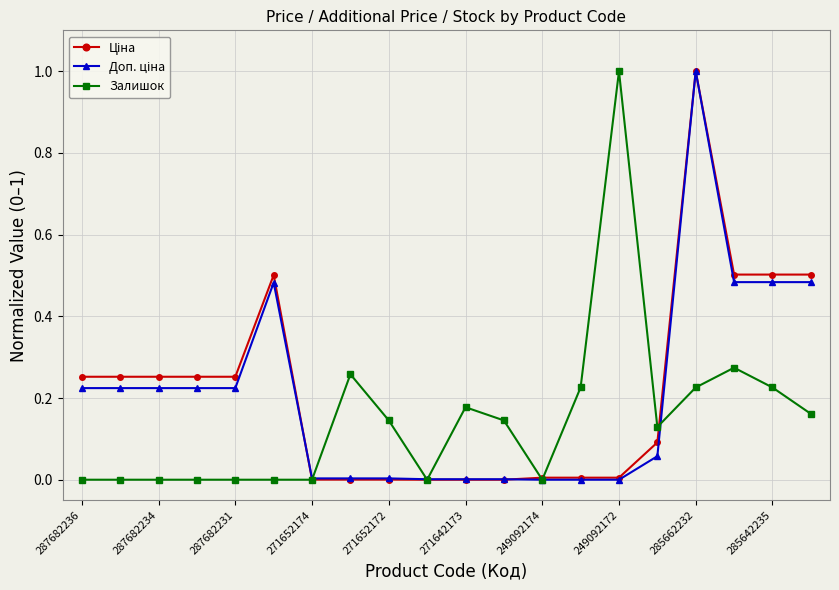

True or false: Залишок has more than 0 points higher than both neighbors.

True